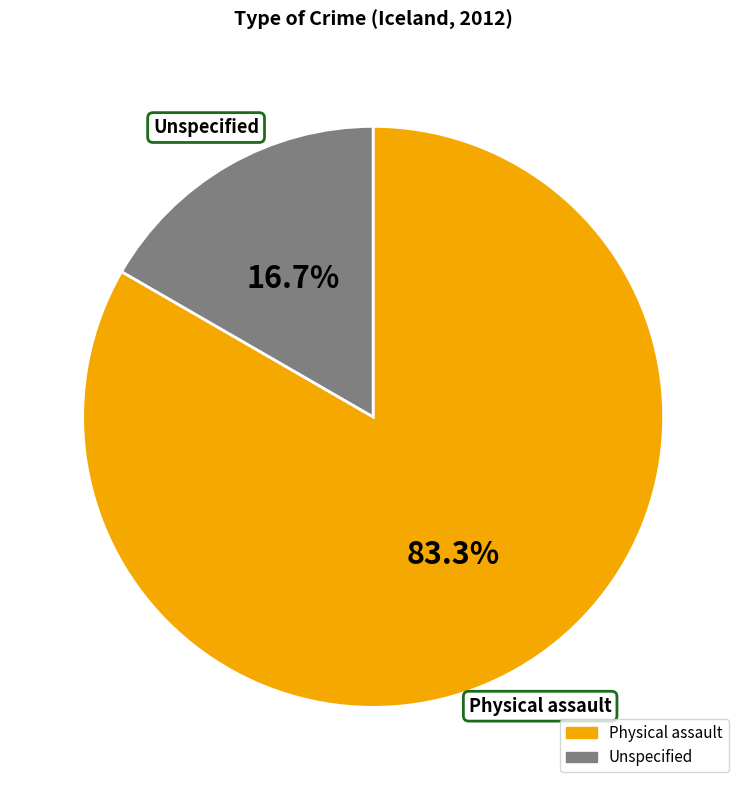

Which slice is the smallest?

Unspecified